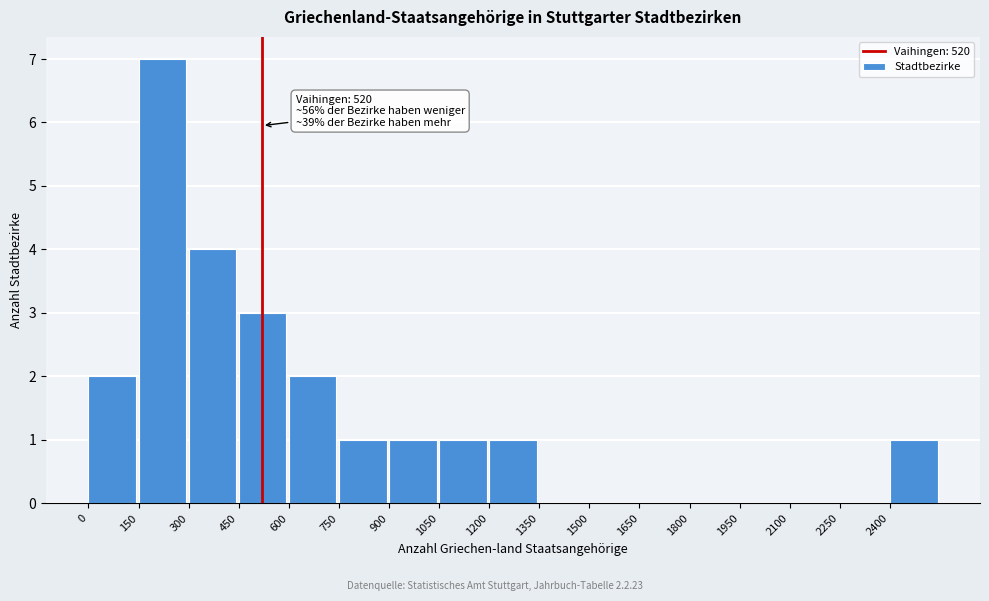

Over which range of the x-axis is the bar tallest?

150 to 300